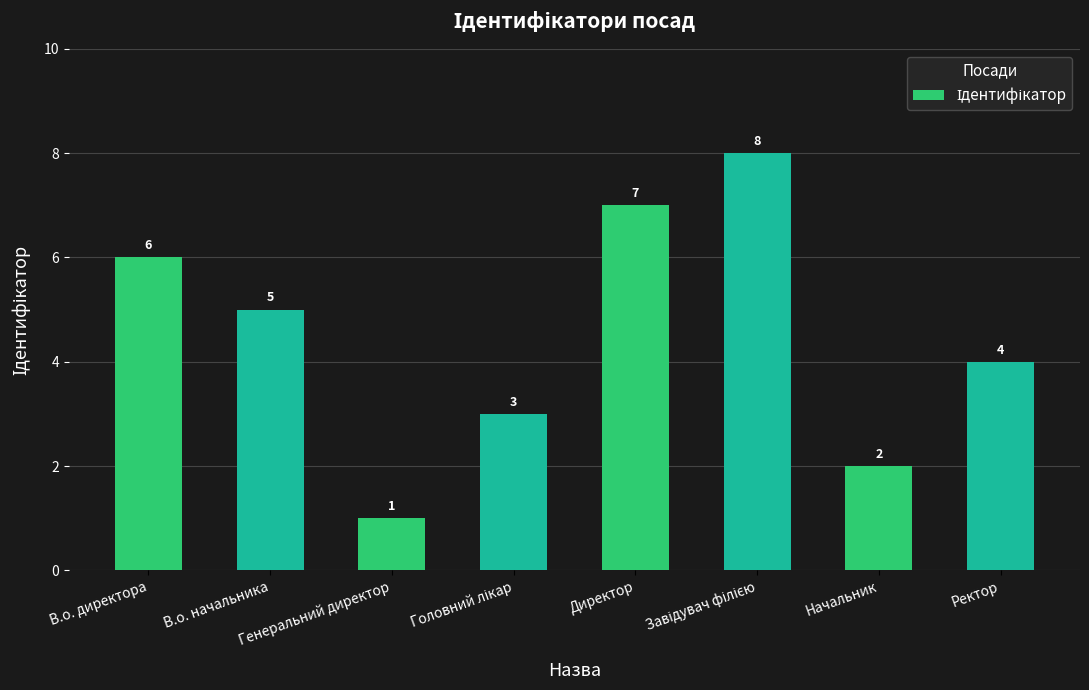

What is the difference between the second highest and minimum values?

6